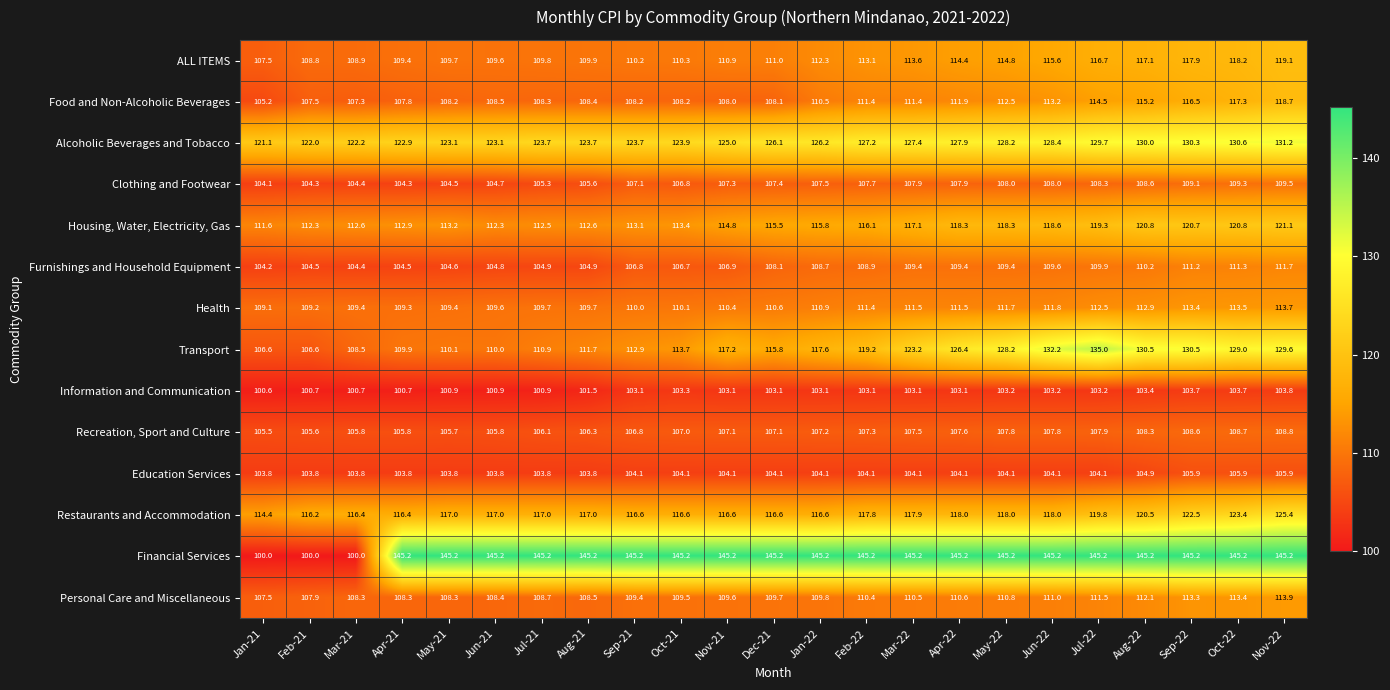

What is the lowest value of the Housing, Water, Electricity, Gas series?

111.6